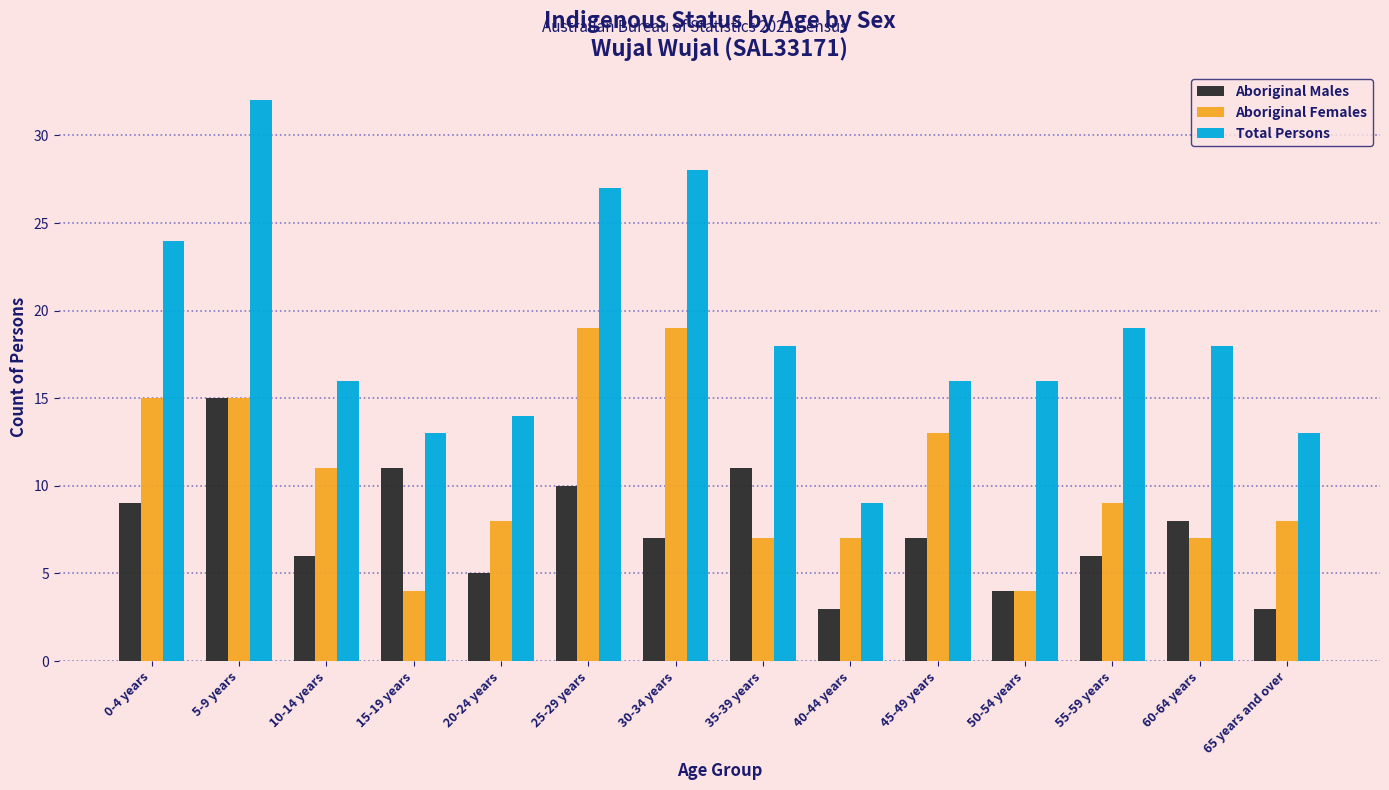

What is the maximum value shown in the chart?

32